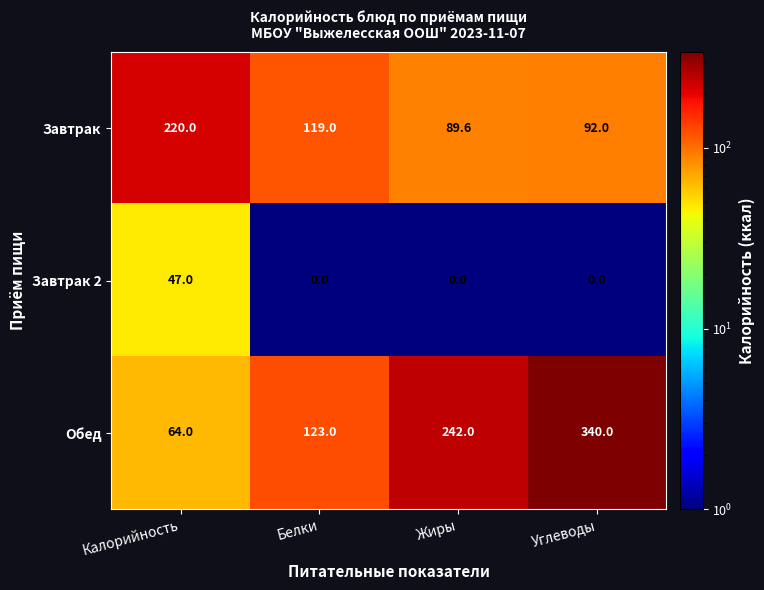

Rank the series by their average value, from highest to lowest.

Обед, Завтрак, Завтрак 2